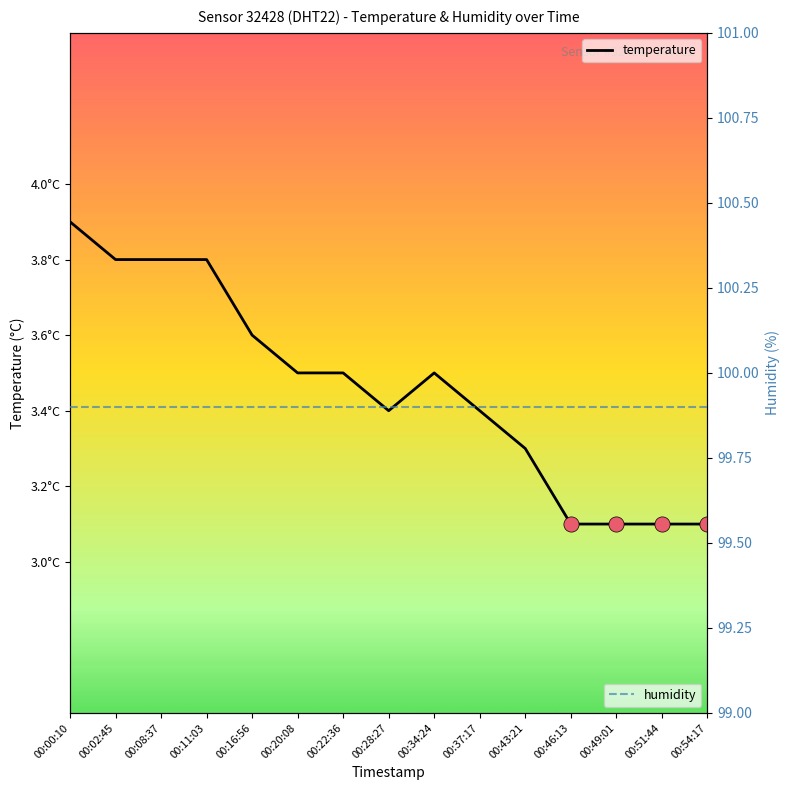

Which series reaches the minimum Y coordinate?

temperature